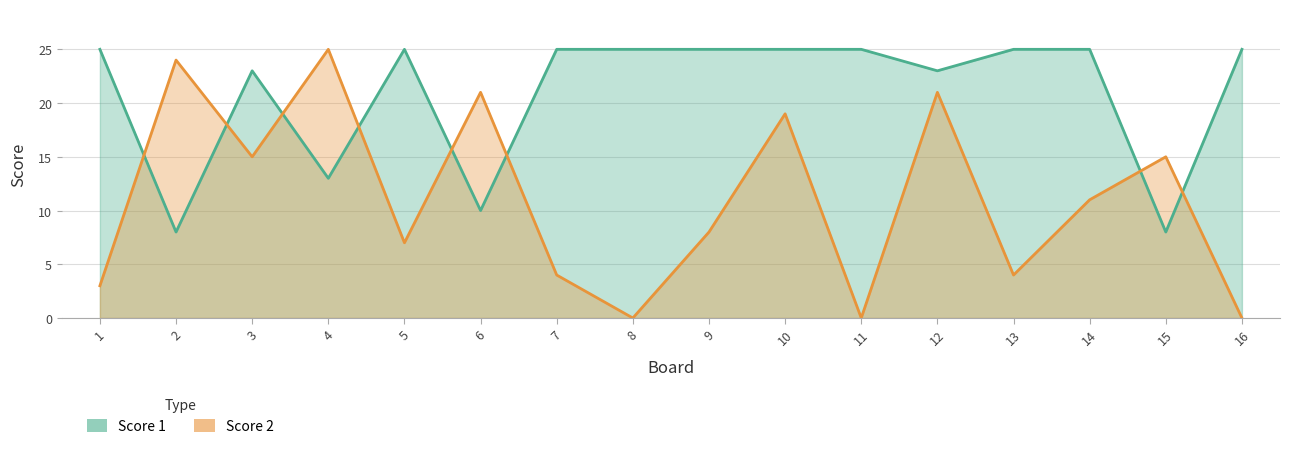

What is the approximate value of Score 2 at 10, to the nearest 5?

20